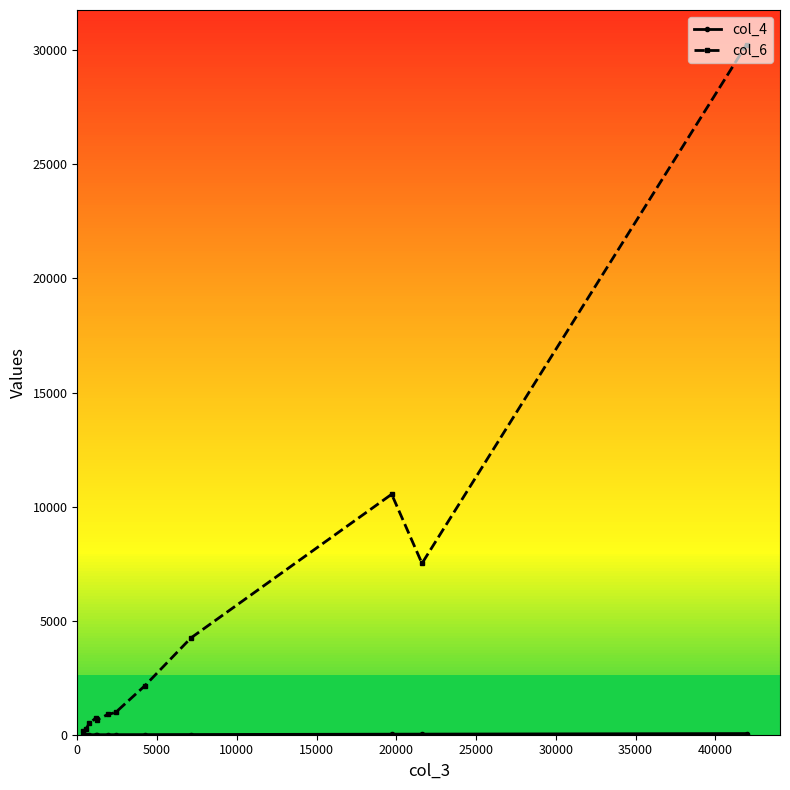

What is the maximum value shown in the chart?

30253.0